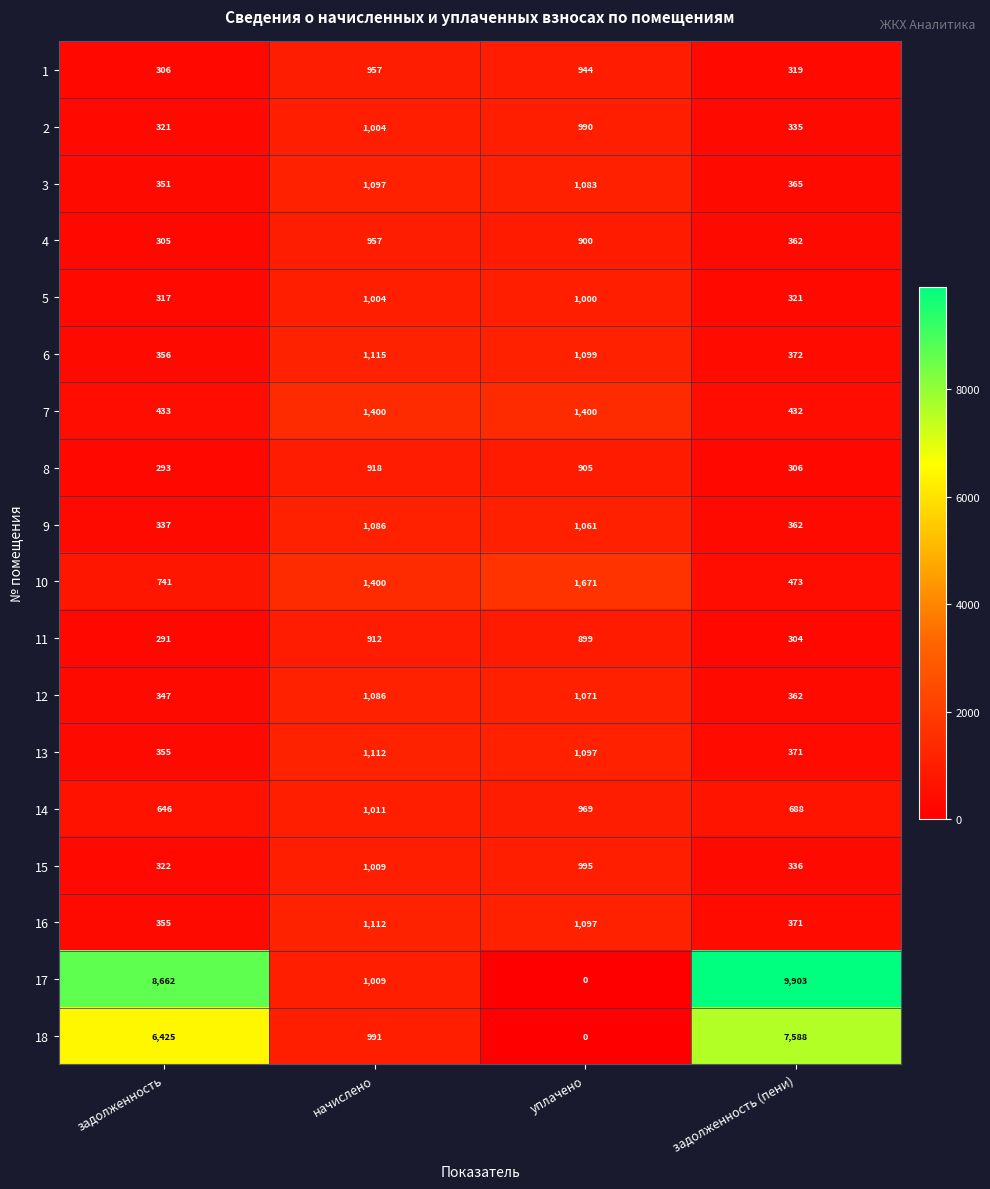

Where is 9 nearest to the value 711?

задолженность (пени)